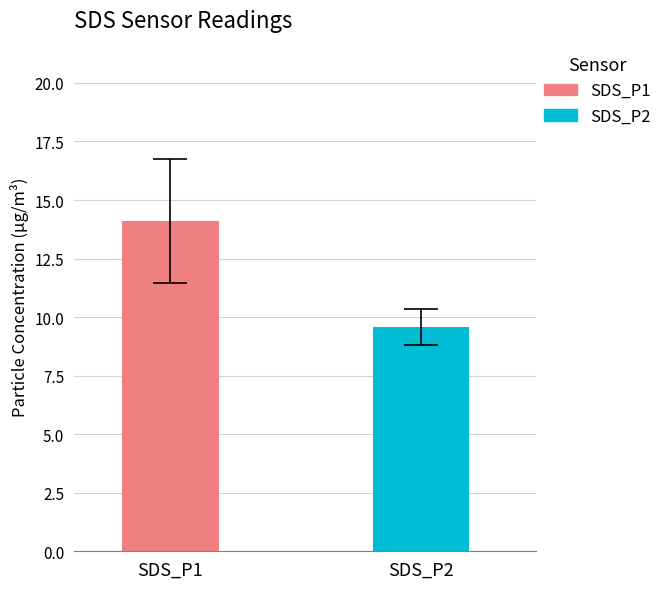

Which series has the largest total across all categories?

SDS_P1